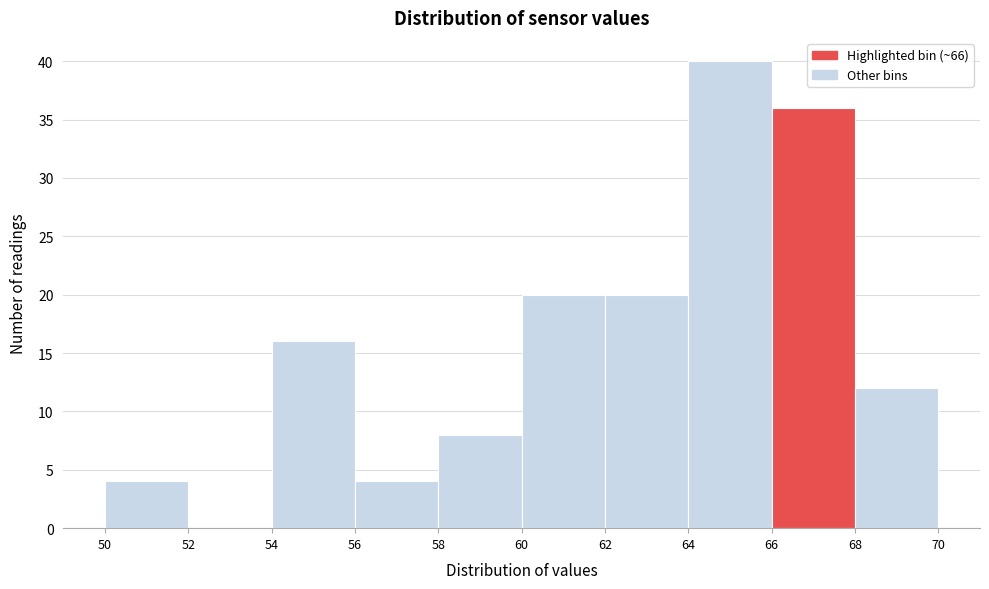

Reading left to right, transcribe this chart: for each bar, give the range it covers on the x-axis and its height. The values are not printed on the chart, so give them approximately, as read against the axis.

50 to 52: 4
52 to 54: 0
54 to 56: 16
56 to 58: 4
58 to 60: 8
60 to 62: 20
62 to 64: 20
64 to 66: 40
66 to 68: 36
68 to 70: 12